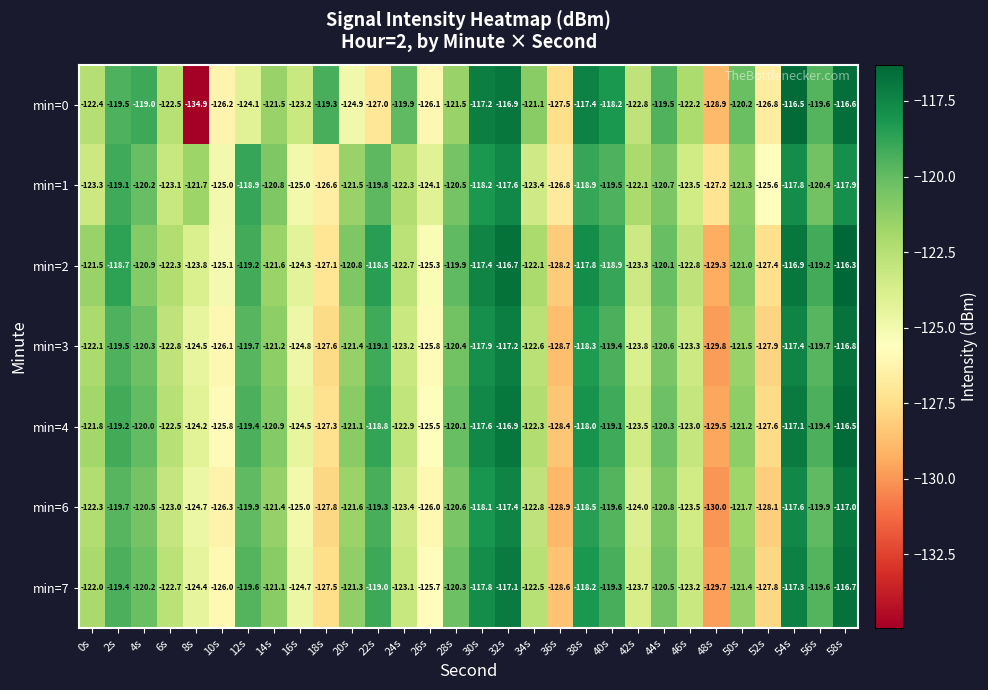

At which label does min=0 reach its peak?

54s